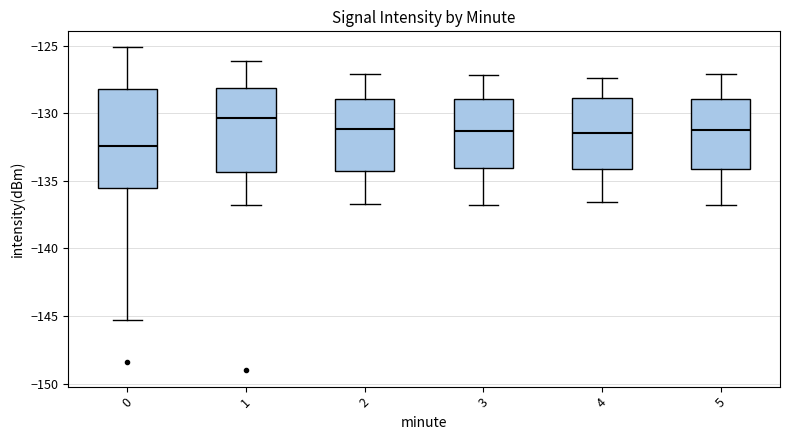

Reading left to right, read every box against the y-axis: the position of its median line, the range the box covers, and the ends of its whiskers. The values are not printed on the chart, so give them approximately, as read against the axis.

0: median -132.5, box -135.5 to -128.0, whiskers -145.5 to -125.0
1: median -130.5, box -134.5 to -128.0, whiskers -137.0 to -126.0
2: median -131.0, box -134.5 to -129.0, whiskers -136.5 to -127.0
3: median -131.5, box -134.0 to -129.0, whiskers -137.0 to -127.0
4: median -131.5, box -134.0 to -129.0, whiskers -136.5 to -127.5
5: median -131.0, box -134.0 to -129.0, whiskers -137.0 to -127.0